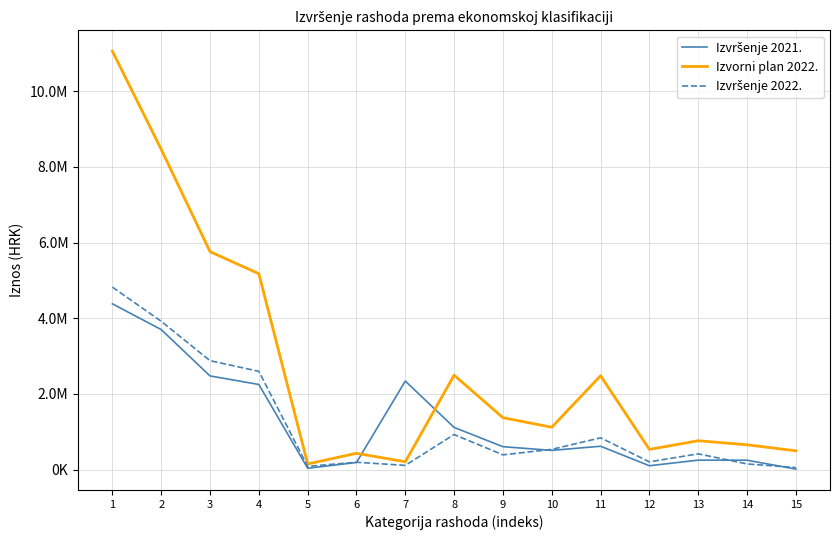

After their last crossing, which series has the higher values: Izvršenje 2021. or Izvorni plan 2022.?

Izvorni plan 2022.